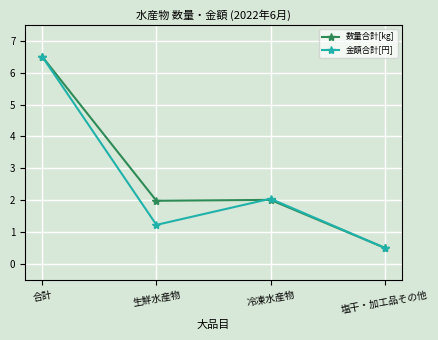

Rank the categories by 金額合計[円] value from lowest to highest.

塩干・加工品その他, 生鮮水産物, 冷凍水産物, 合計